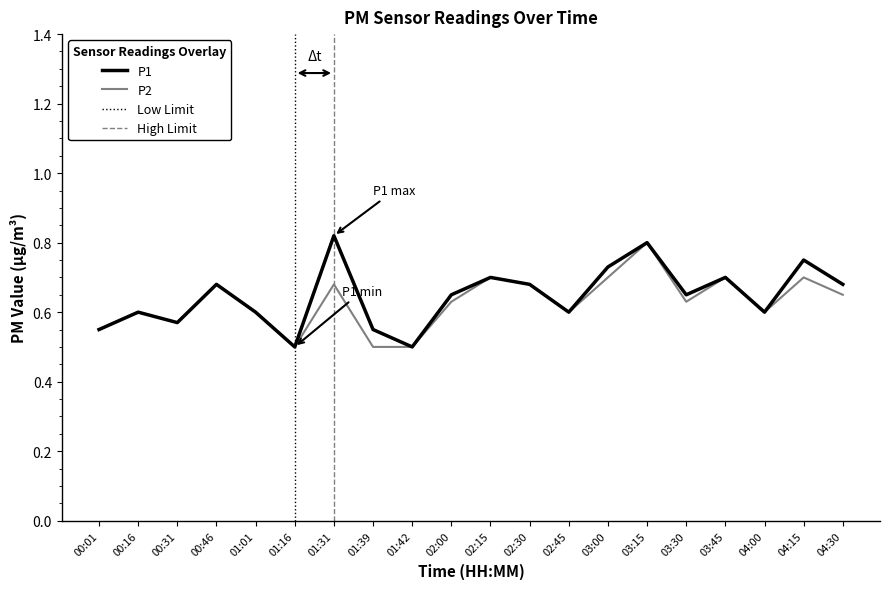

True or false: P2 and P1 intersect in this chart.

False